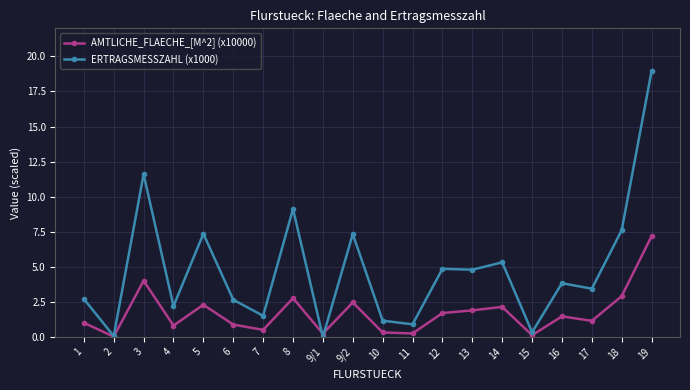

Which series has the largest range (max minus min)?

ERTRAGSMESSZAHL (x1000)